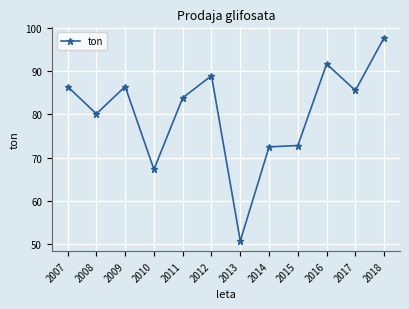

Approximately how many times larger is the value at 2007 compared to 2010?

1.3